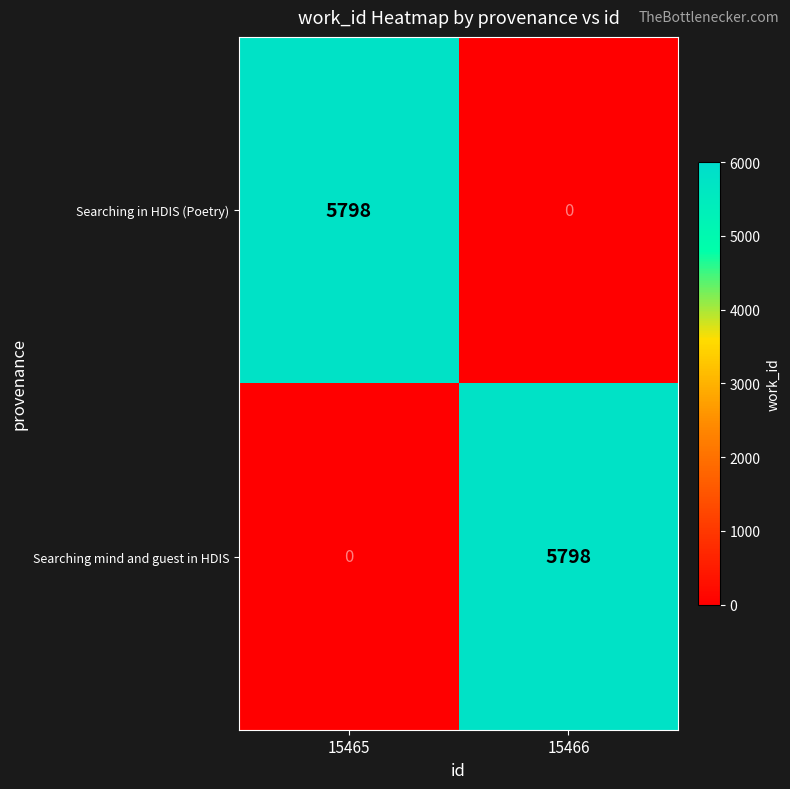

Rank the series at 15466 from lowest to highest value.

Searching in HDIS (Poetry), Searching mind and guest in HDIS